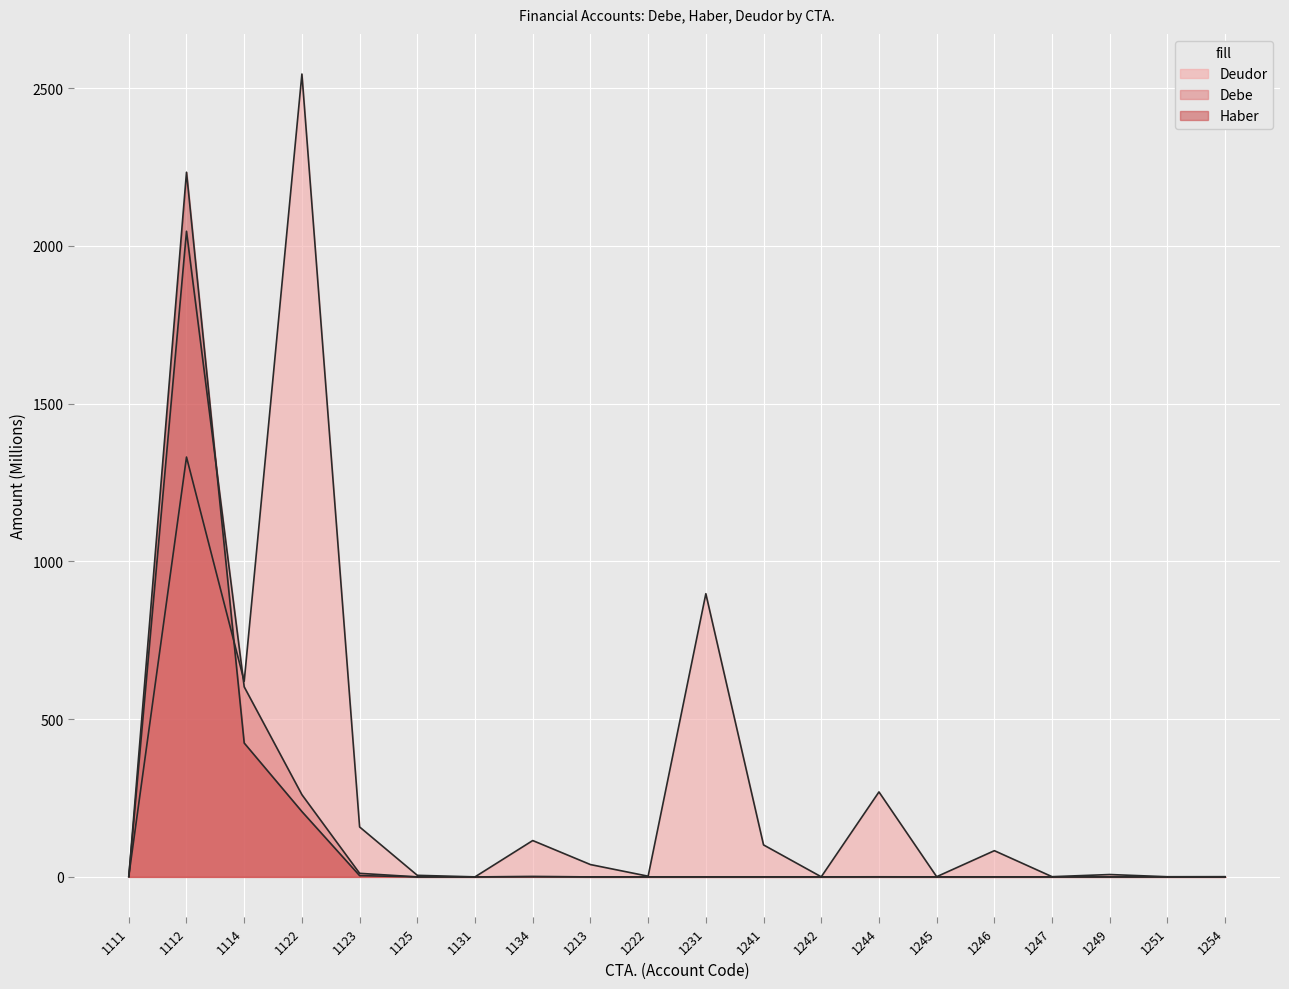

What are all the series names shown in the legend?

Debe, Haber, Deudor